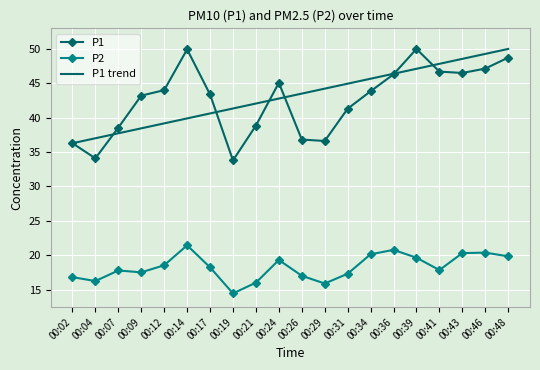

At how many categories does at least one series exceed 20?

20